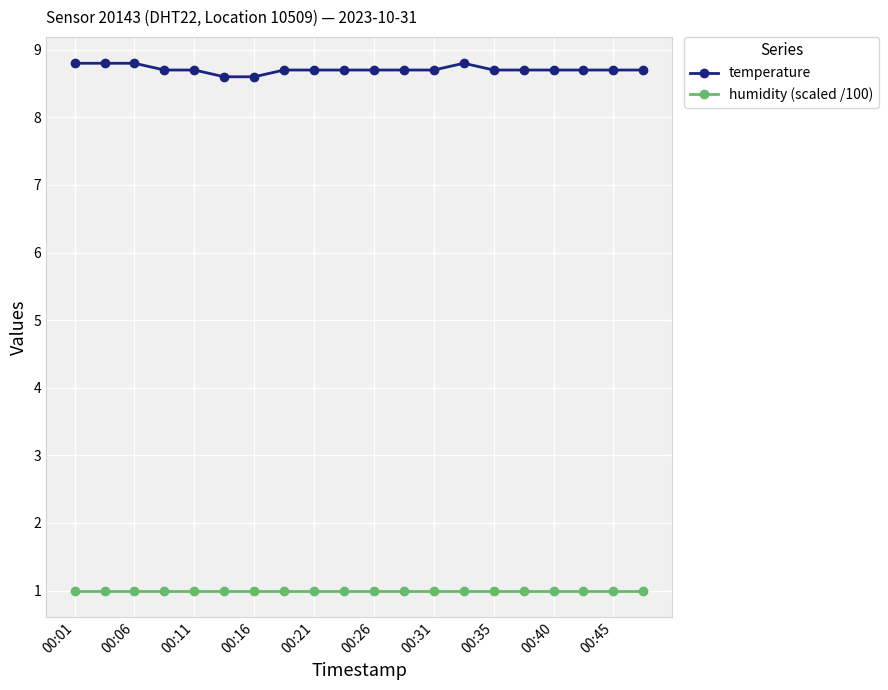

True or false: temperature and humidity (scaled /100) intersect in this chart.

False